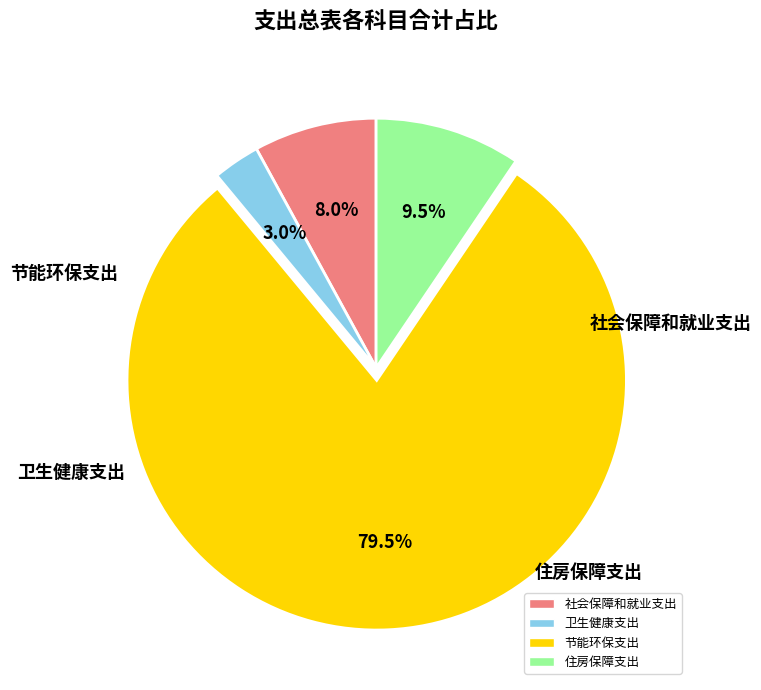

Does any single category account for the majority?

Yes